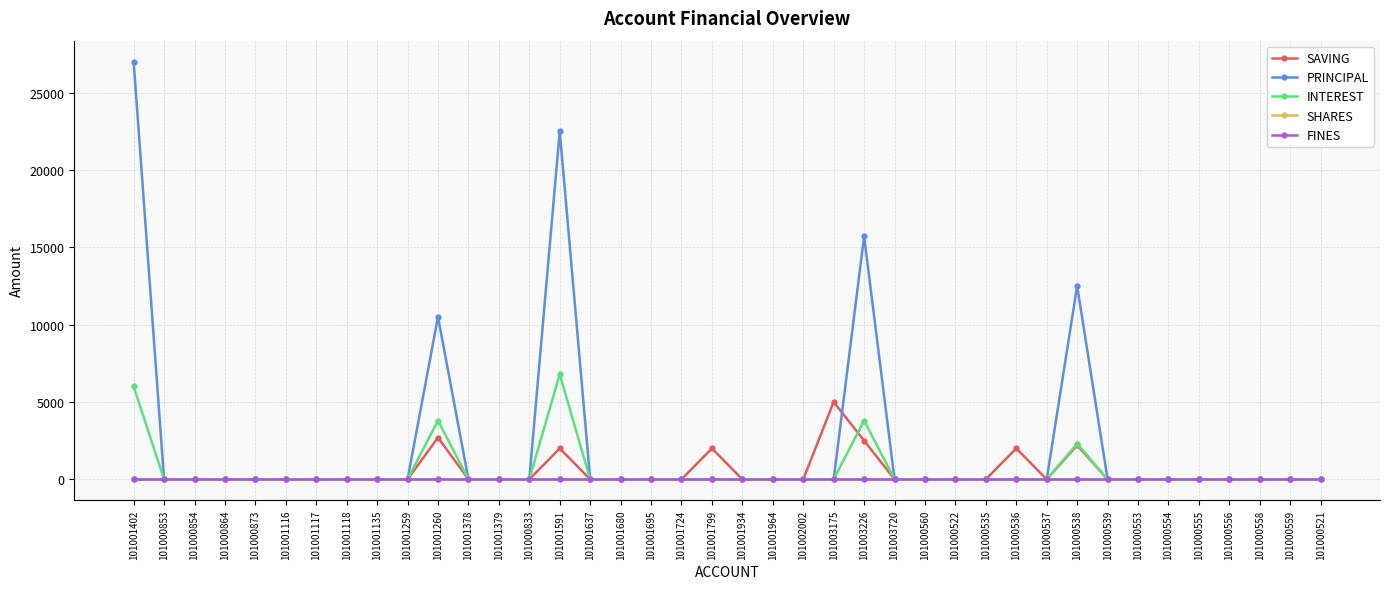

Between 101001402 and 101001116, which is larger?

101001402